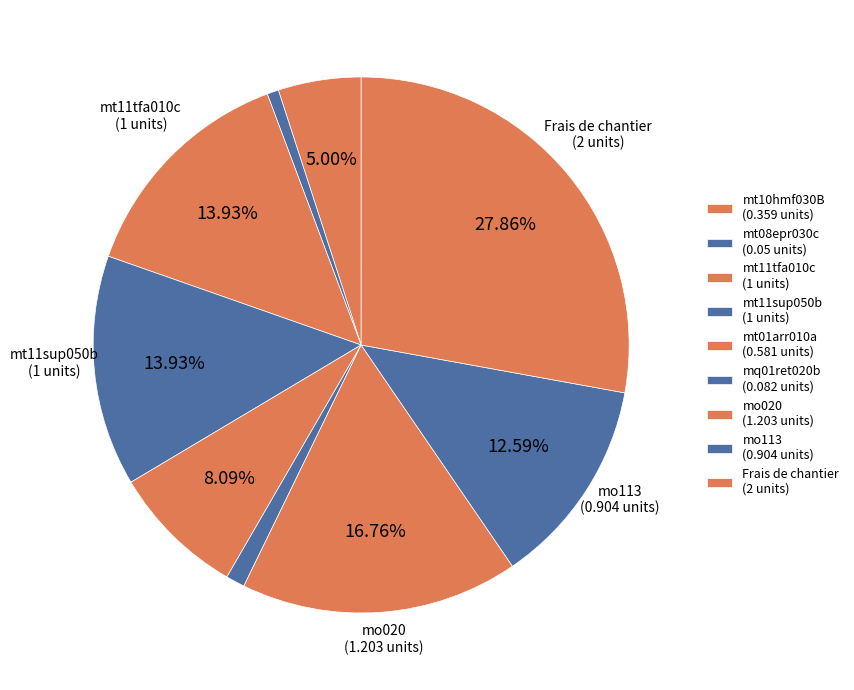

To the nearest percent, what is the difference between the largest and smallest slice percentages?

27%